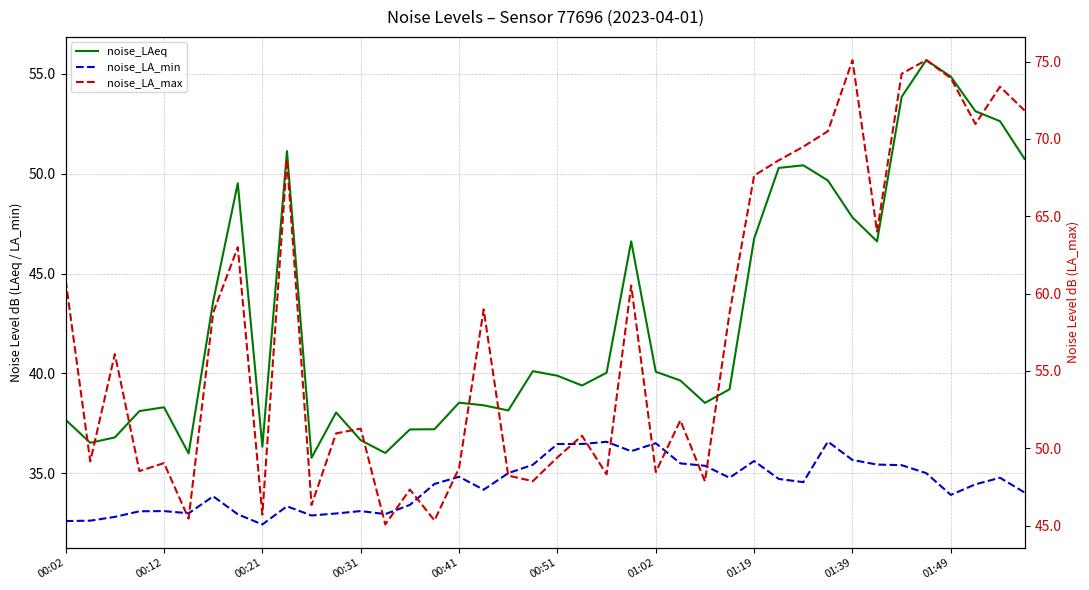

True or false: noise_LAeq and noise_LA_min cross at least once.

False